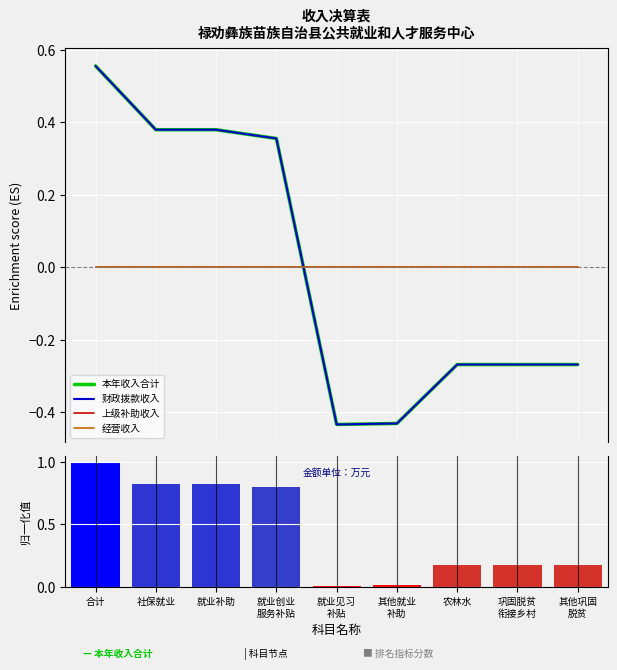

How many negative values does the 本年收入合计 series have?

5